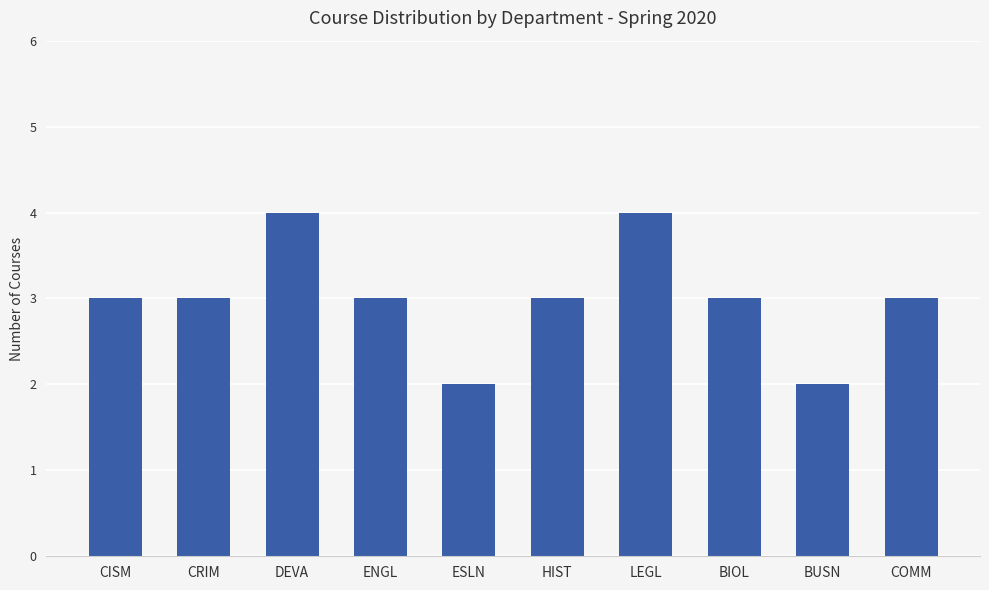

Reading right to left, what are all the values shown in this chart?

3	2	3	4	3	2	3	4	3	3